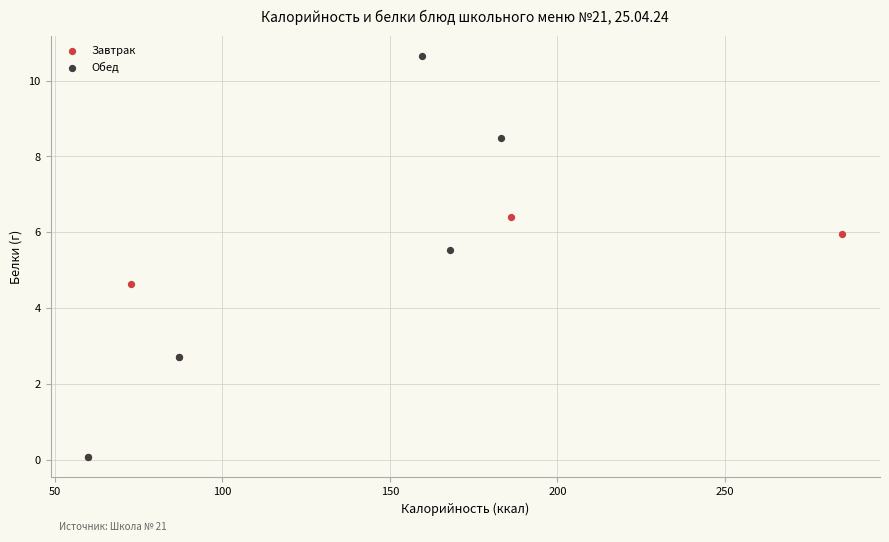

Which series reaches the maximum Y coordinate?

Обед